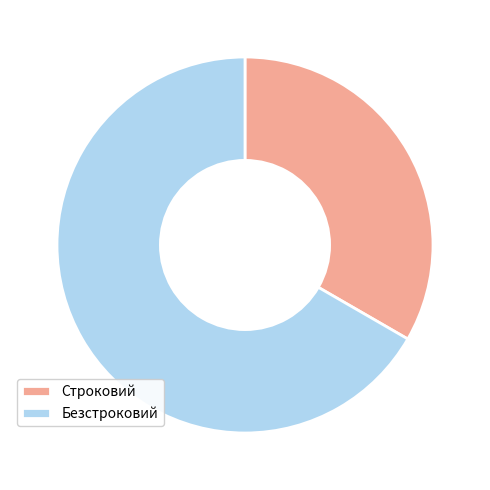

Is it true that Строковий is 43% of the pie?

False